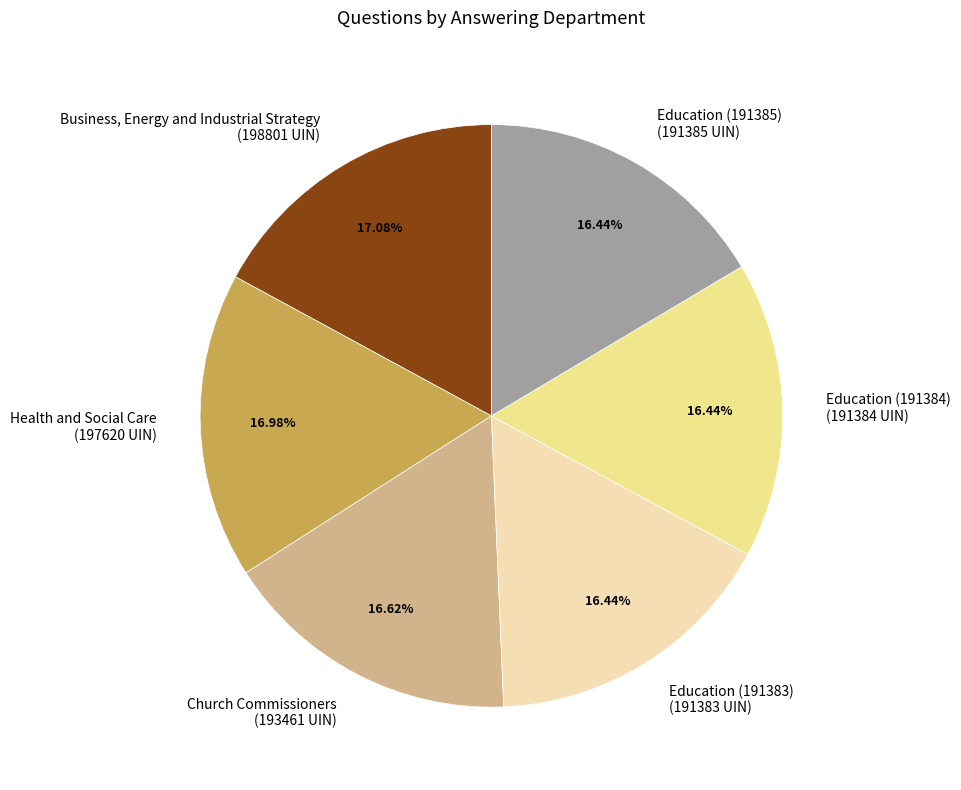

Does any single category account for the majority?

No